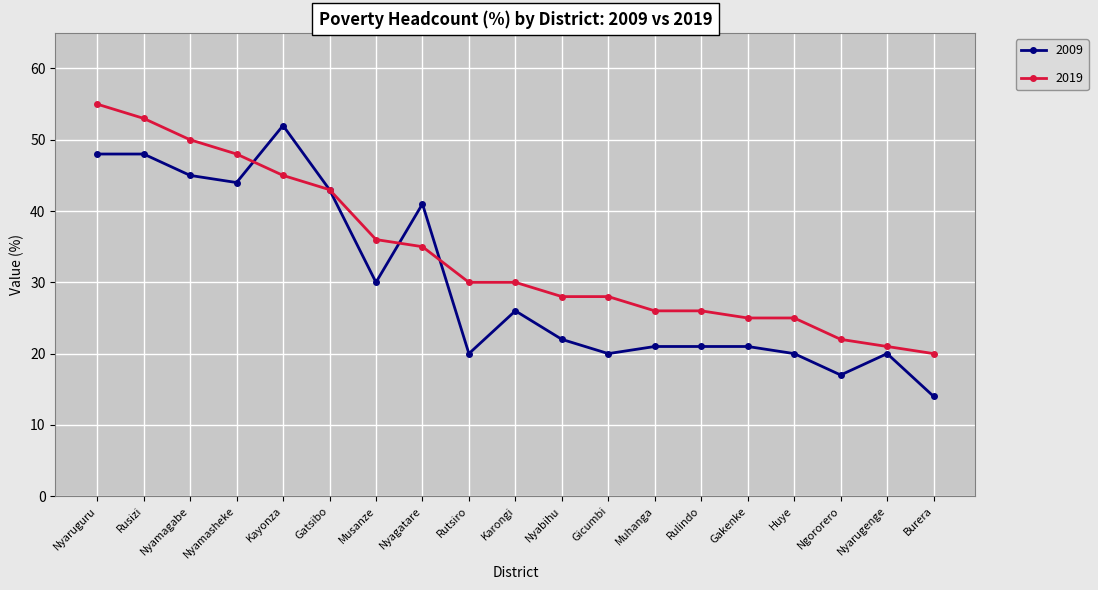

What is the highest value of the 2019 series?

55